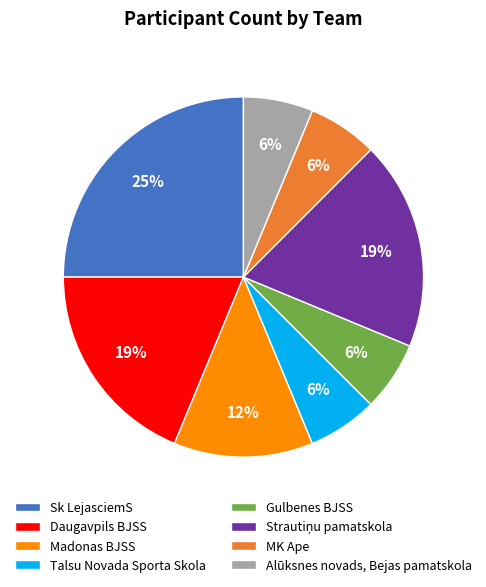

What percentage is the Talsu Novada Sporta Skola slice, to the nearest percent?

6%